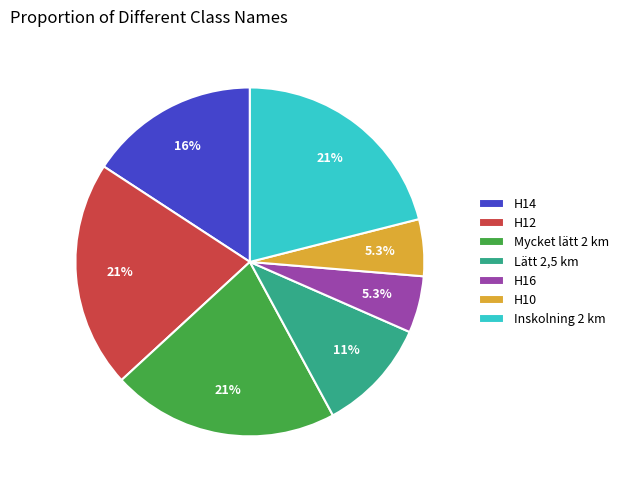

Does H12 represent more than half of the total?

No